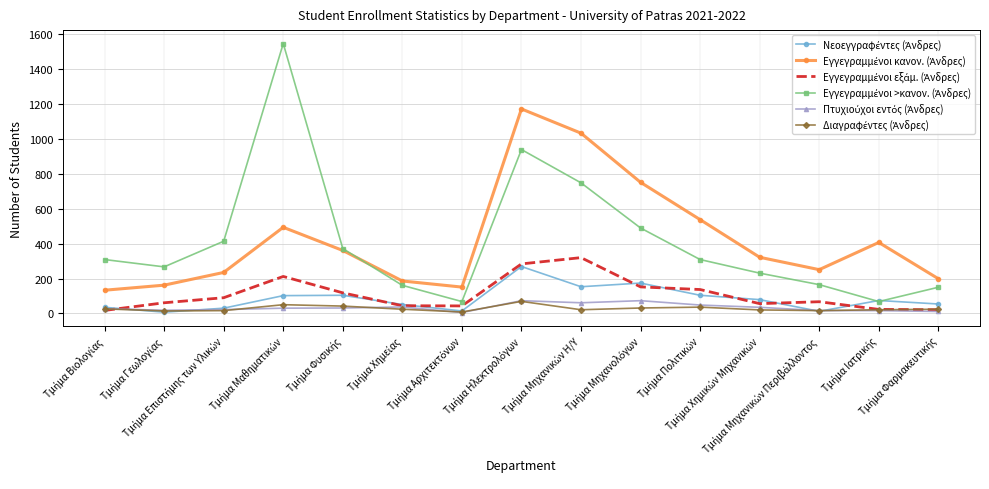

What is the greatest value displayed?

1548